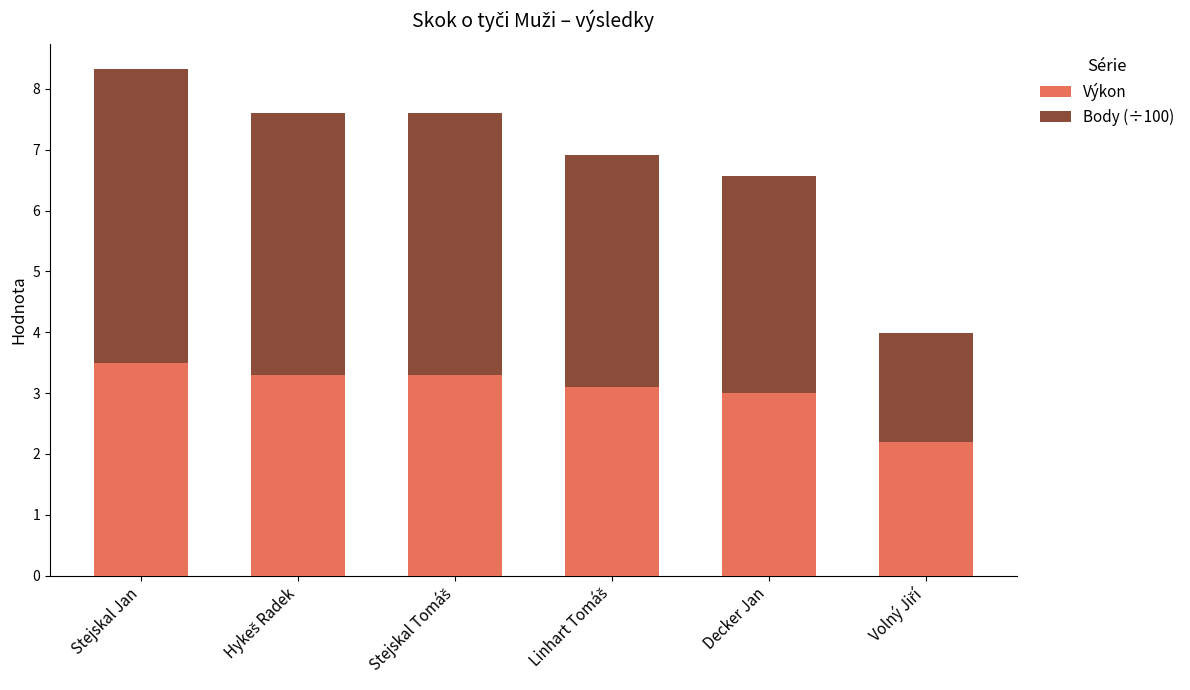

Does the chart contain stacked bars?

Yes